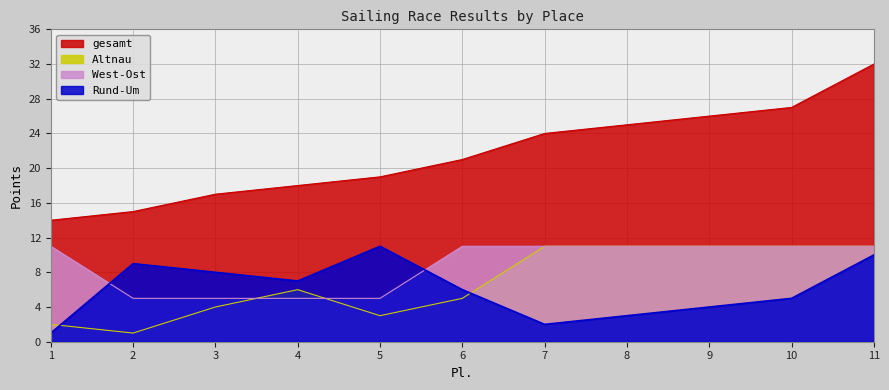

How many interior local peaks does the Altnau series have?

1